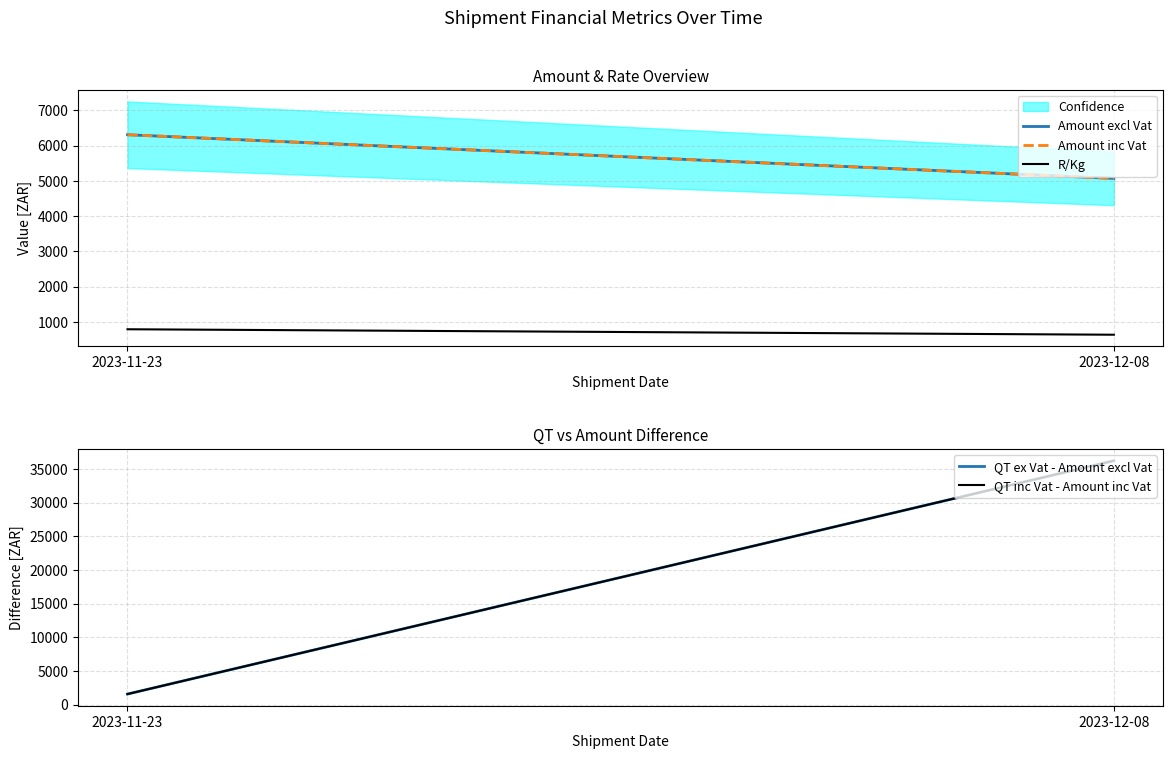

What are all the series names shown in the legend?

Amount excl Vat, Amount inc Vat, R/Kg, QT ex Vat - Amount excl Vat, QT inc Vat - Amount inc Vat